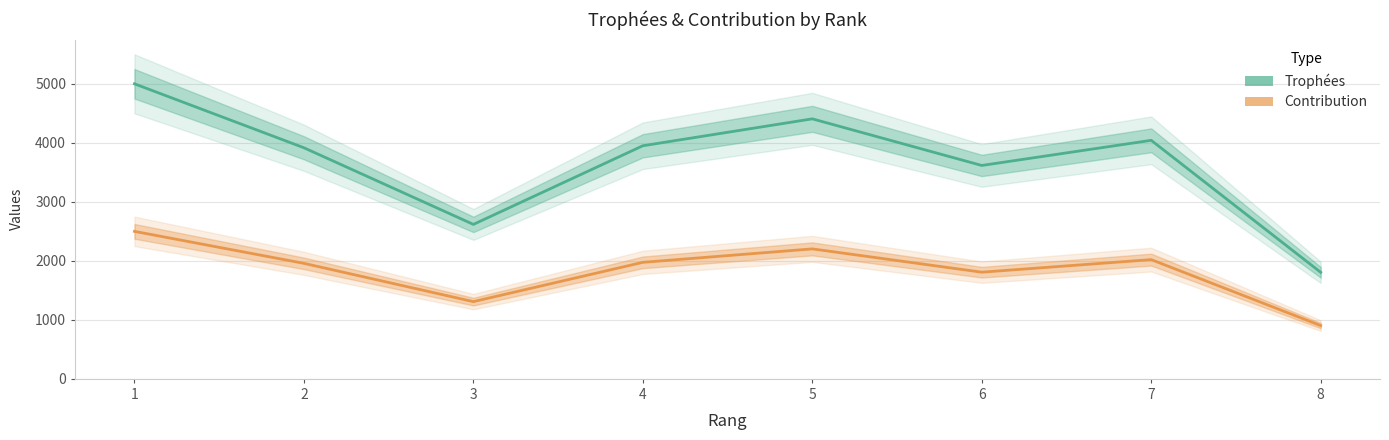

How many lines are shown in the chart?

2